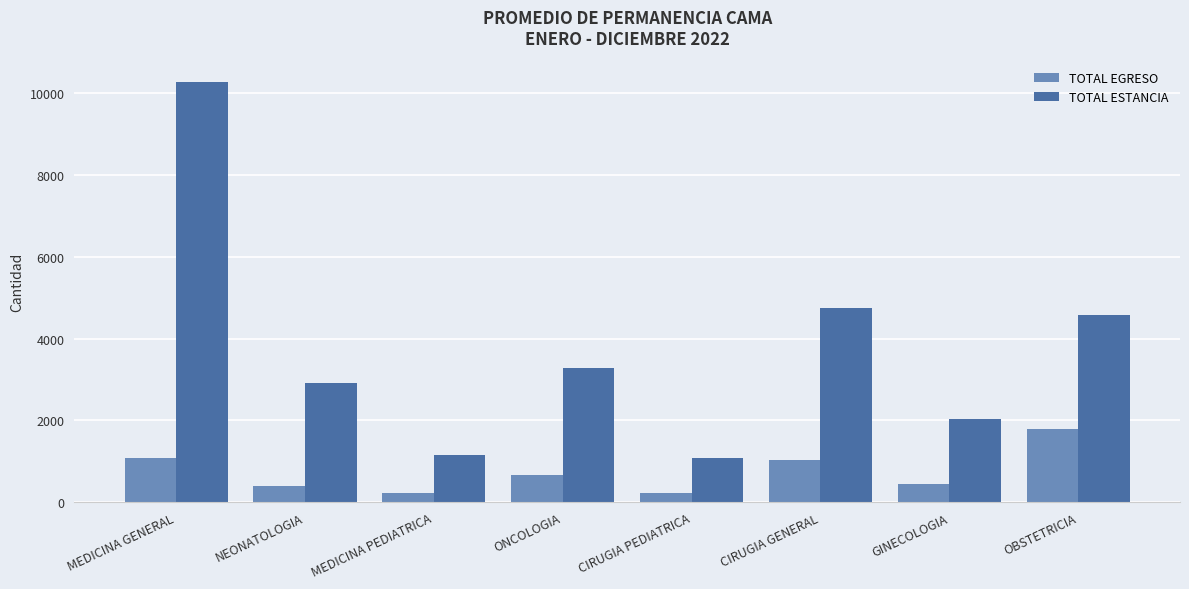

What is the spread (max minus min) of values at CIRUGIA GENERAL?

3716